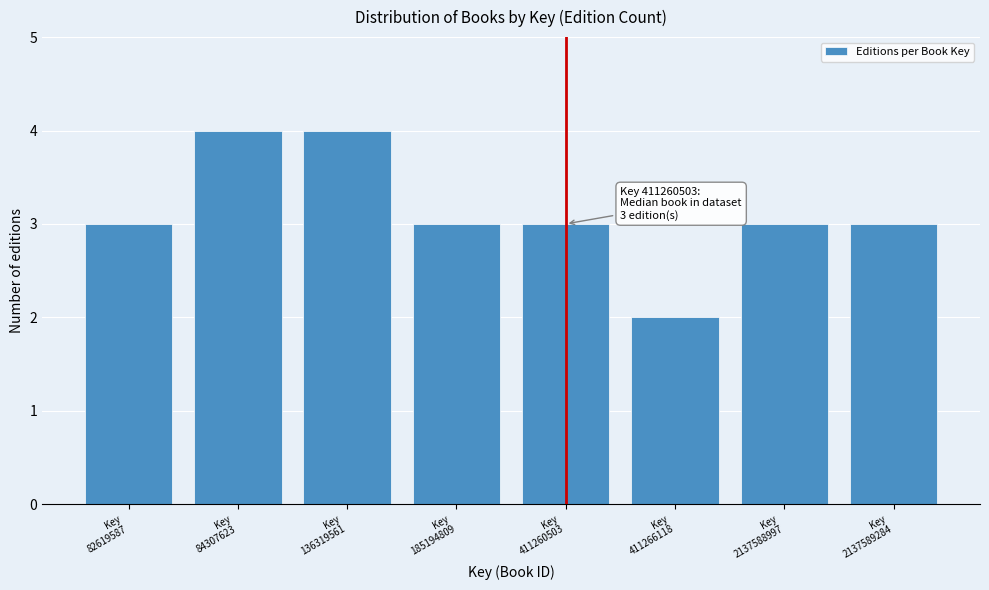

Reading right to left, transcribe all the data shown in this chart.

3	3	2	3	3	4	4	3